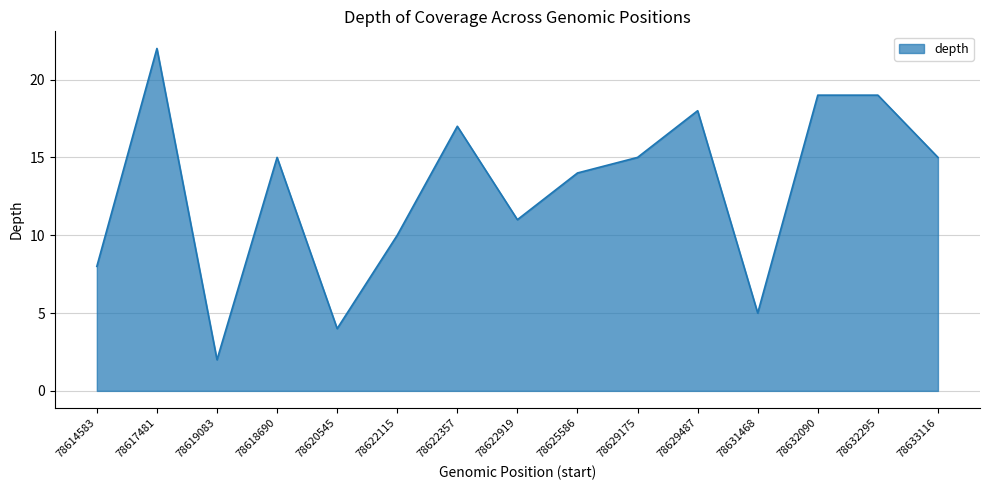

True or false: the data has more than 2 interior local peaks.

True